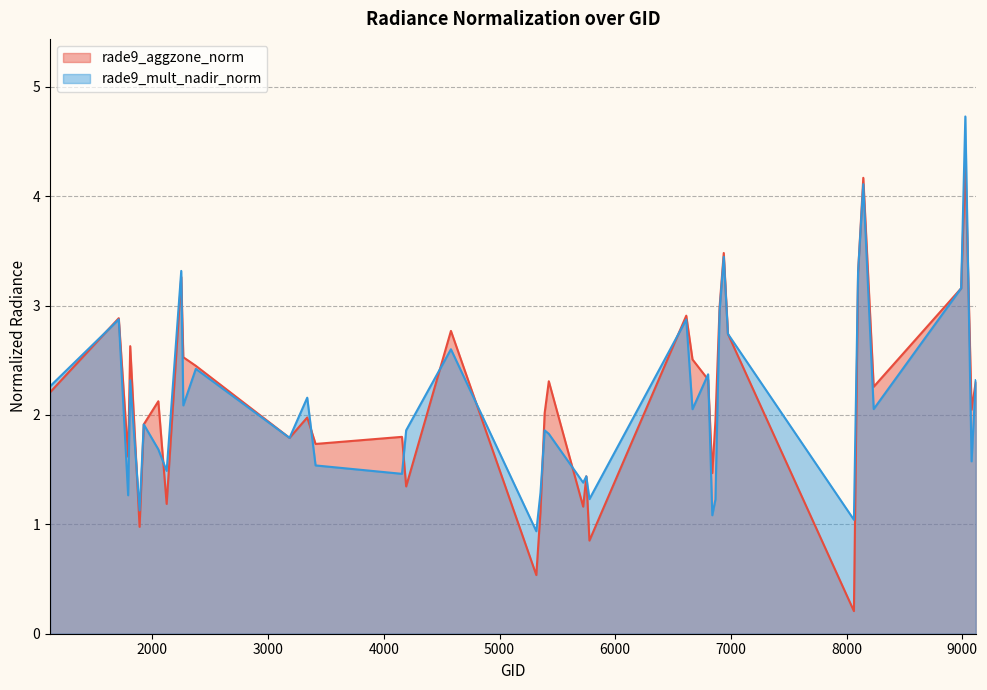

What is the difference between the second highest and minimum values in the rade9_mult_nadir_norm series?

3.2